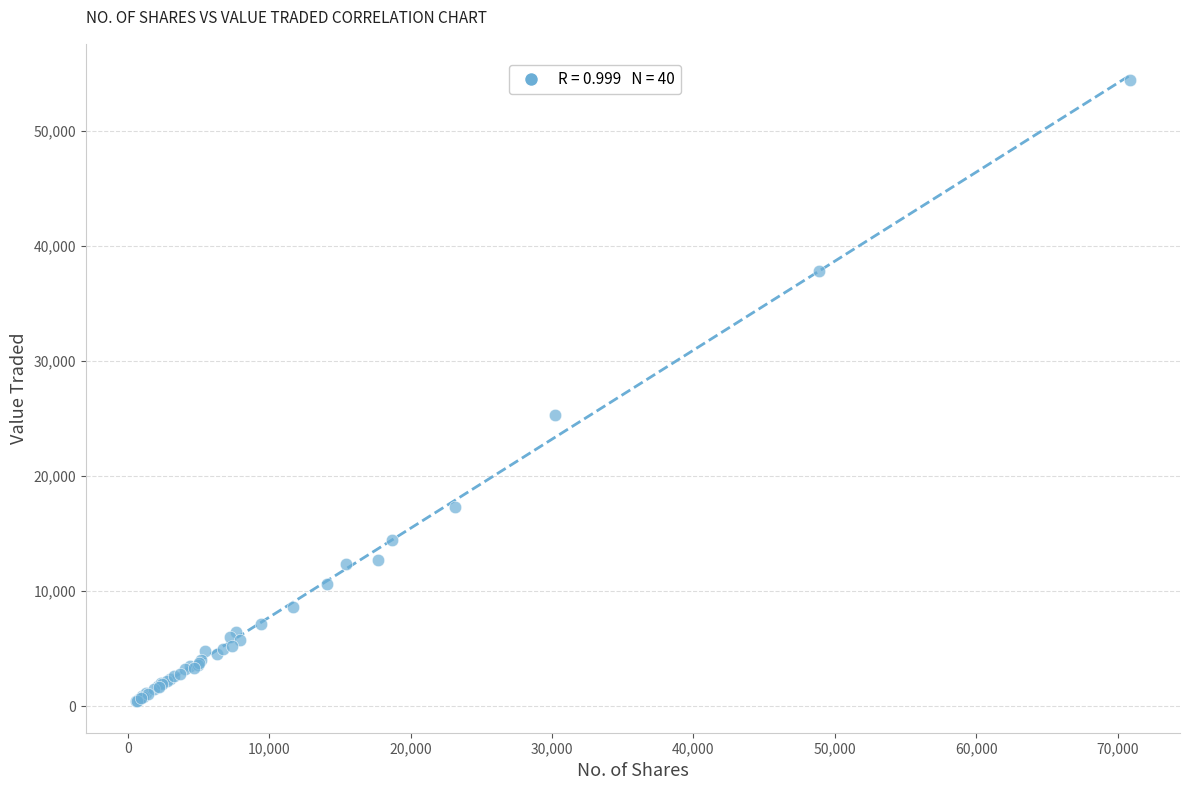

What Y value in the scatter plot is closest to 27450?

25323